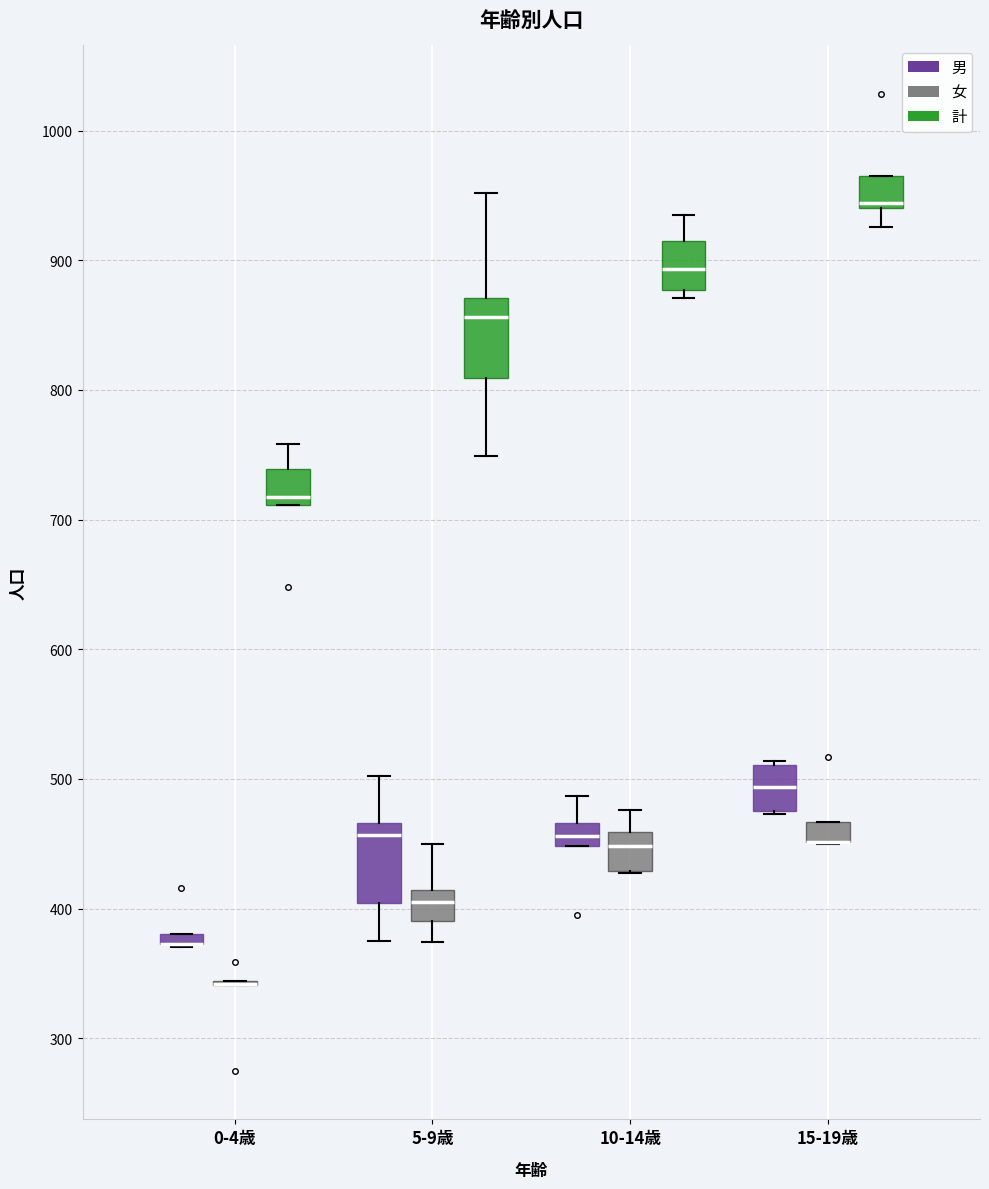

Where is the lower edge of the box for 15-19歳 (男) on the y-axis? The values are not printed on the chart, so give them approximately, as read against the axis.

480